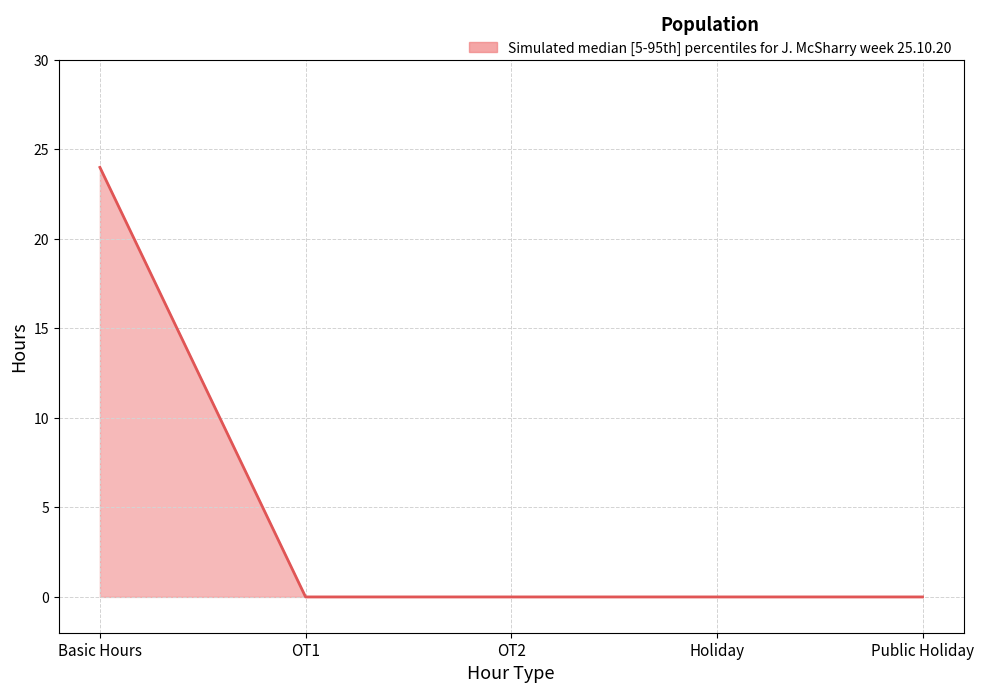

True or false: the data has more than 1 interior local peaks.

False